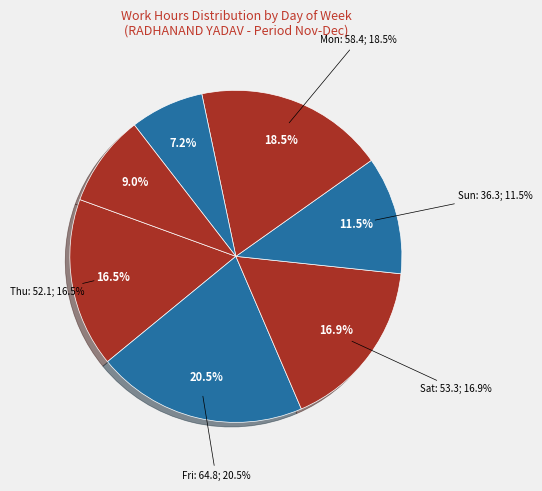

Is Thu the majority of the pie?

No